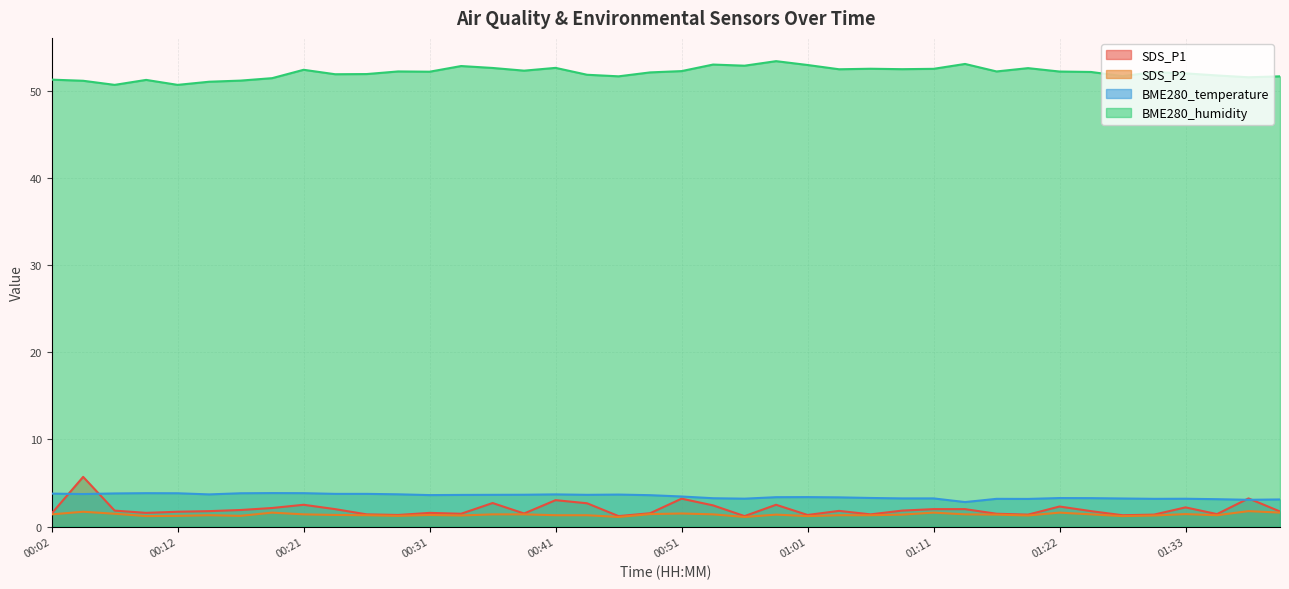

At which label does BME280_temperature first exceed 3?

00:02